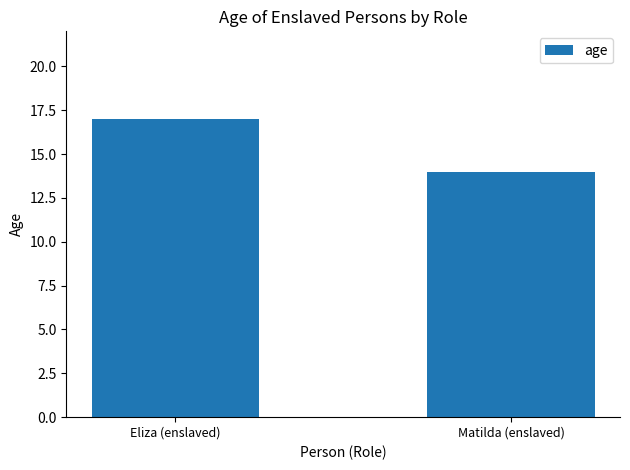

What is the difference between the maximum and minimum values?

3